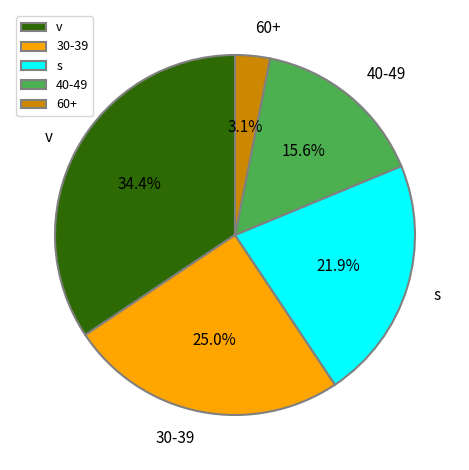

To the nearest percent, what is the combined percentage of 60+ and 40-49?

19%